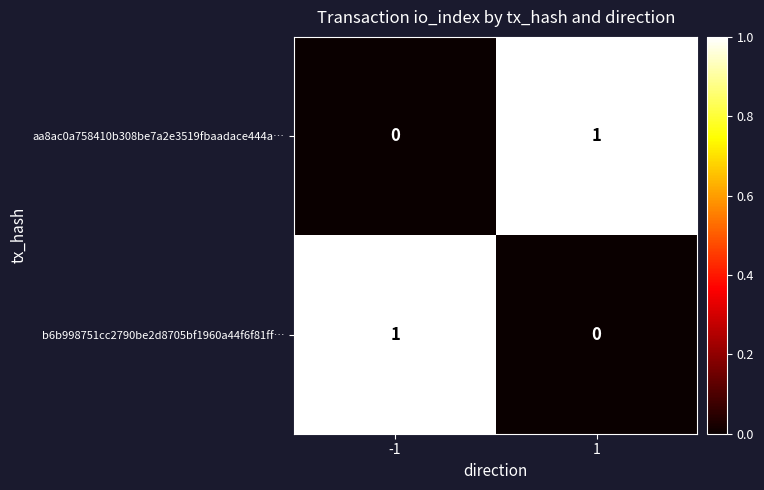

Reading left to right, list all the values displayed in this chart.

aa8ac0a758410b308be7a2e3519fbaadace444a…: -1=0	1=1
b6b998751cc2790be2d8705bf1960a44f6f81ff…: -1=1	1=0